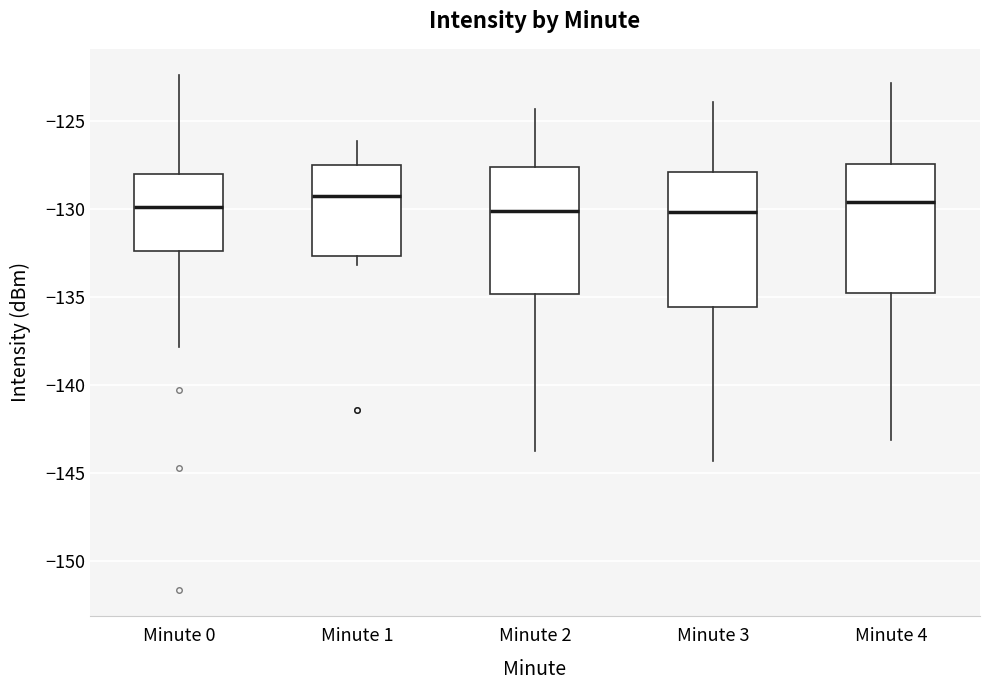

Where does the lower whisker of the box for Minute 4 end on the y-axis? The values are not printed on the chart, so give them approximately, as read against the axis.

-143.0